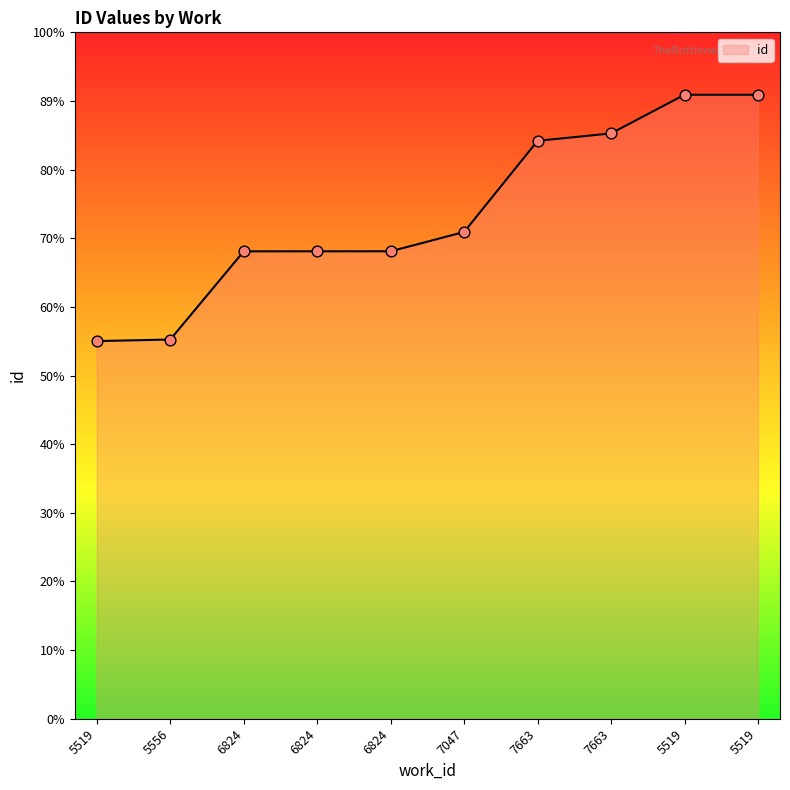

Is this an area chart (filled region under the line)?

Yes